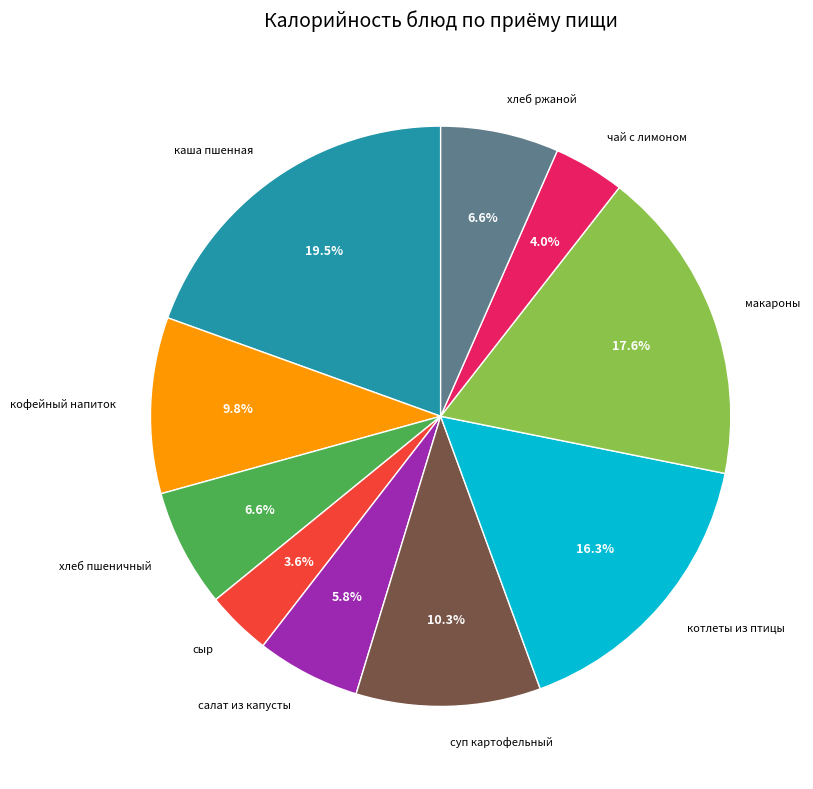

Between суп картофельный and сыр, which is larger?

суп картофельный